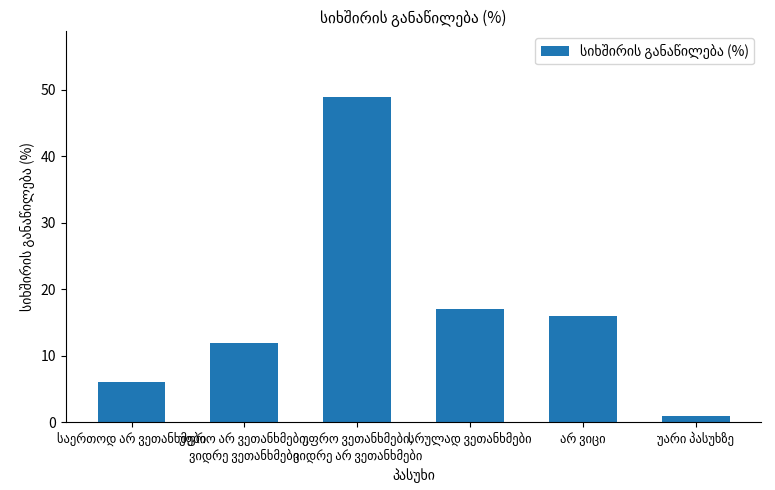

Are the bars grouped side by side (vs. stacked)?

No